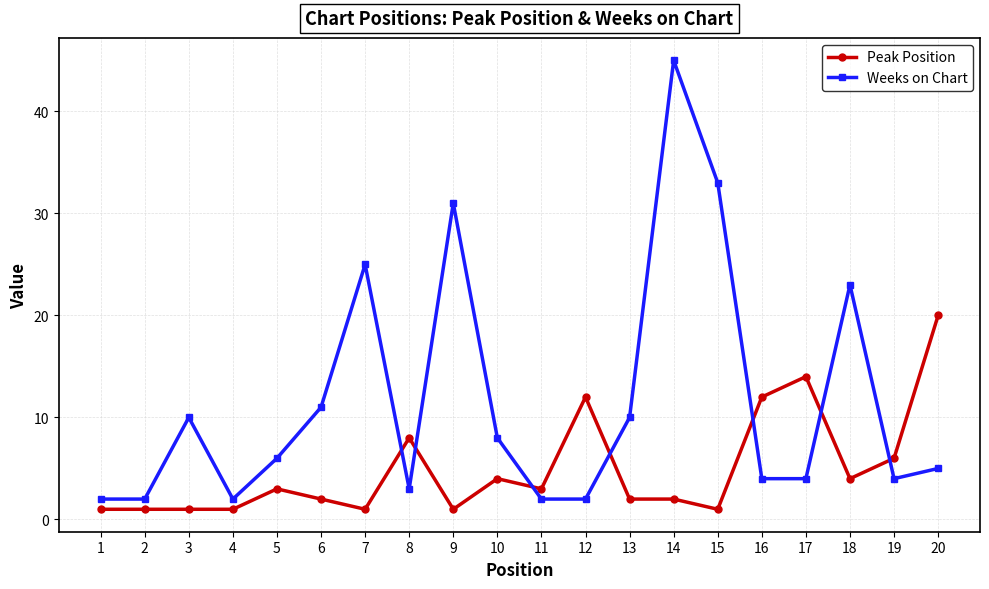

Is it true that Weeks on Chart equals 11 at 6?

True